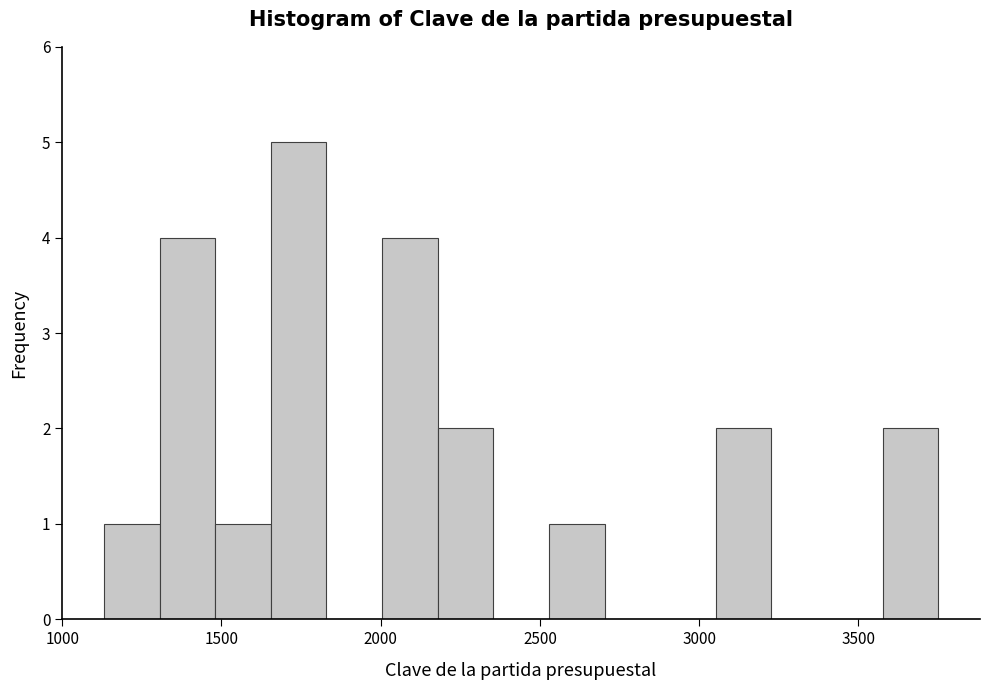

Read against the x-axis, roughly where is the centre of the tallest bar?

1750